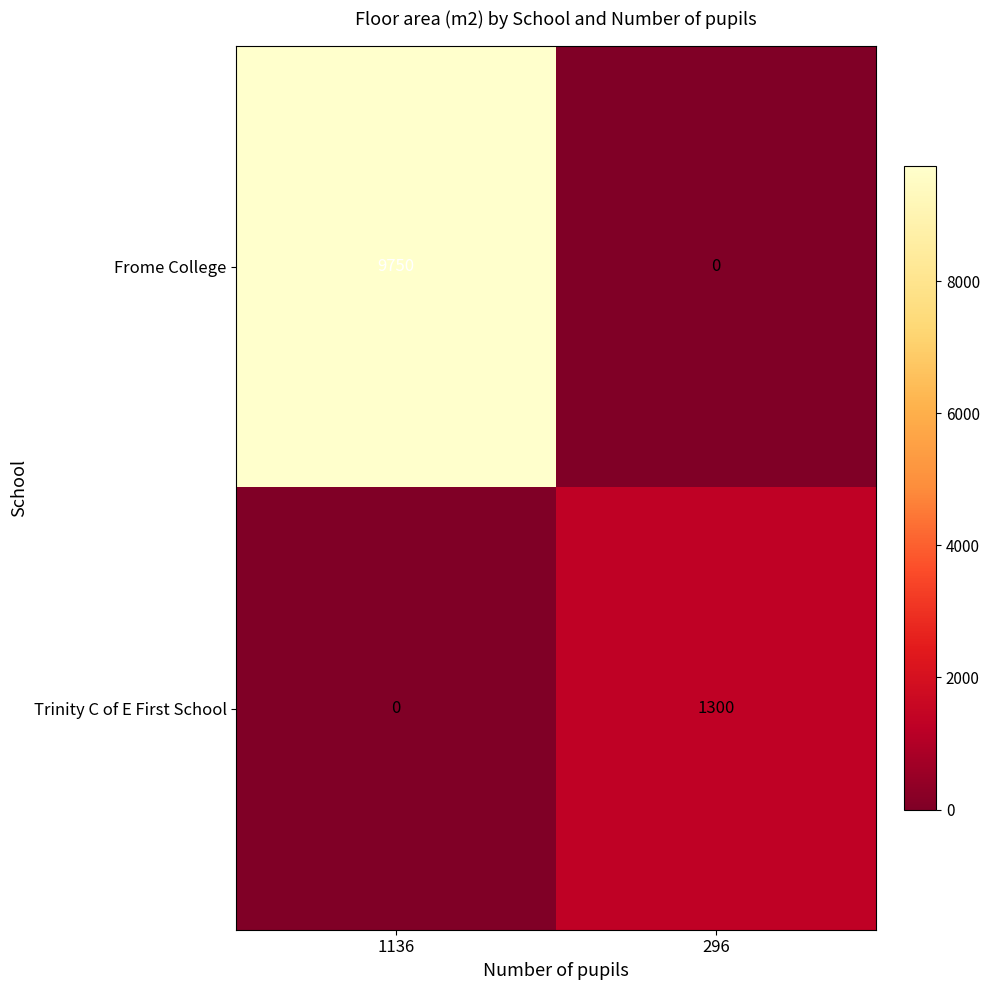

List the series in order of their overall mean, highest first.

Frome College, Trinity C of E First School